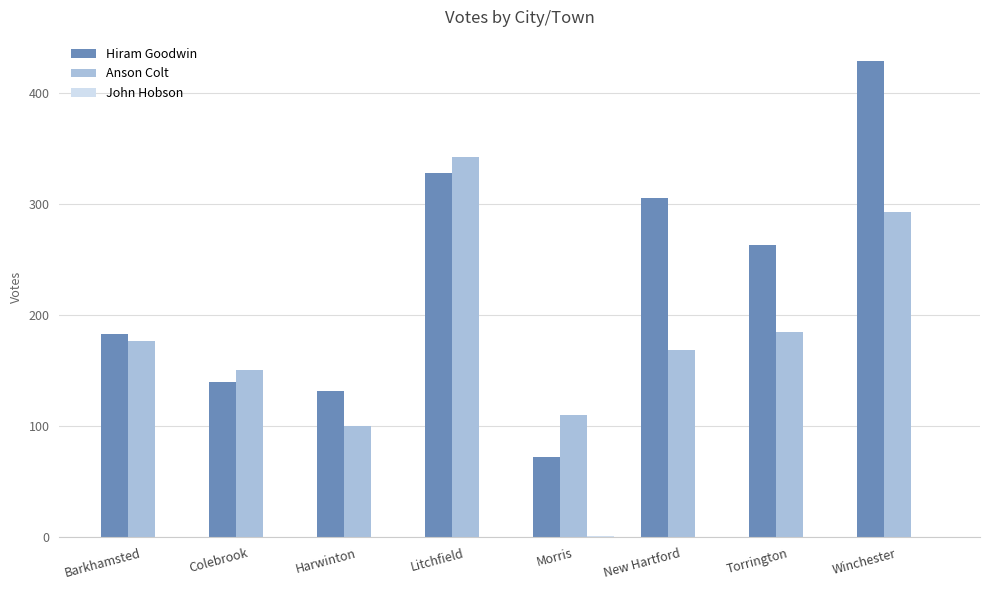

What is the total value across all series at New Hartford?

474